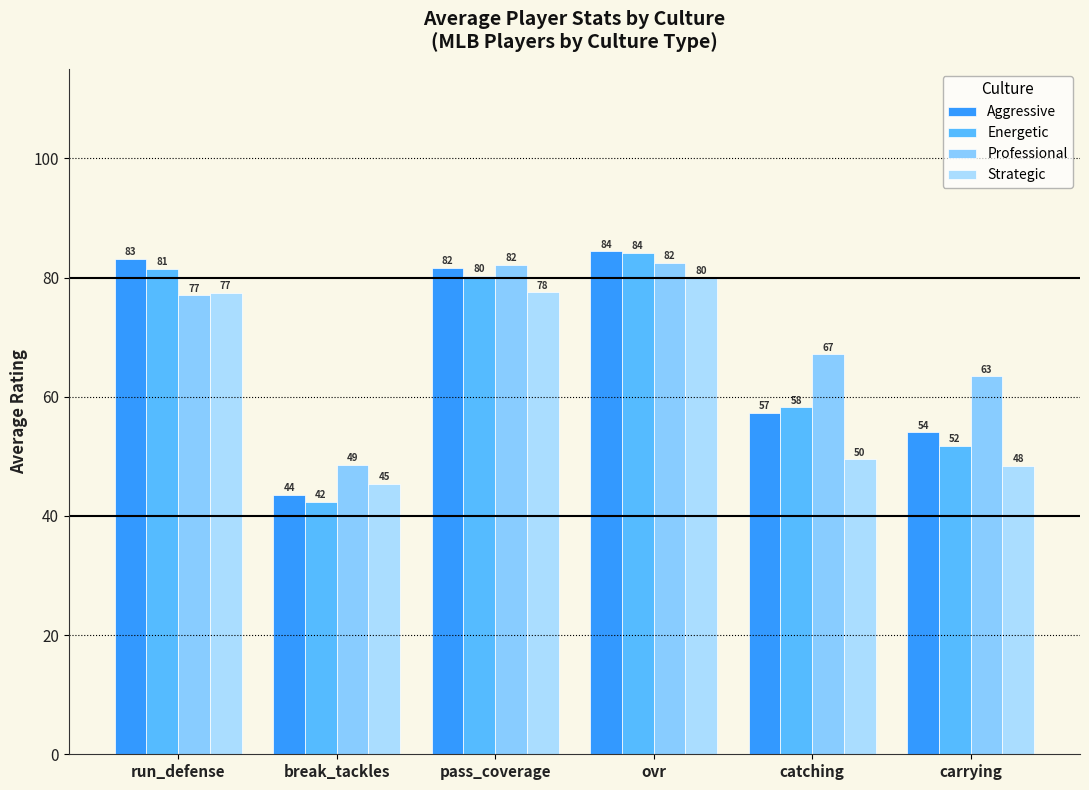

Reading right to left, what are all the values shown in this chart?

Aggressive: carrying=54.0	catching=57.3	ovr=84.4	pass_coverage=81.6	break_tackles=43.5	run_defense=83.1
Energetic: carrying=51.7	catching=58.2	ovr=84.1	pass_coverage=80.3	break_tackles=42.3	run_defense=81.4
Professional: carrying=63.4	catching=67.1	ovr=82.5	pass_coverage=82.1	break_tackles=48.6	run_defense=77.0
Strategic: carrying=48.4	catching=49.5	ovr=79.9	pass_coverage=77.5	break_tackles=45.4	run_defense=77.4